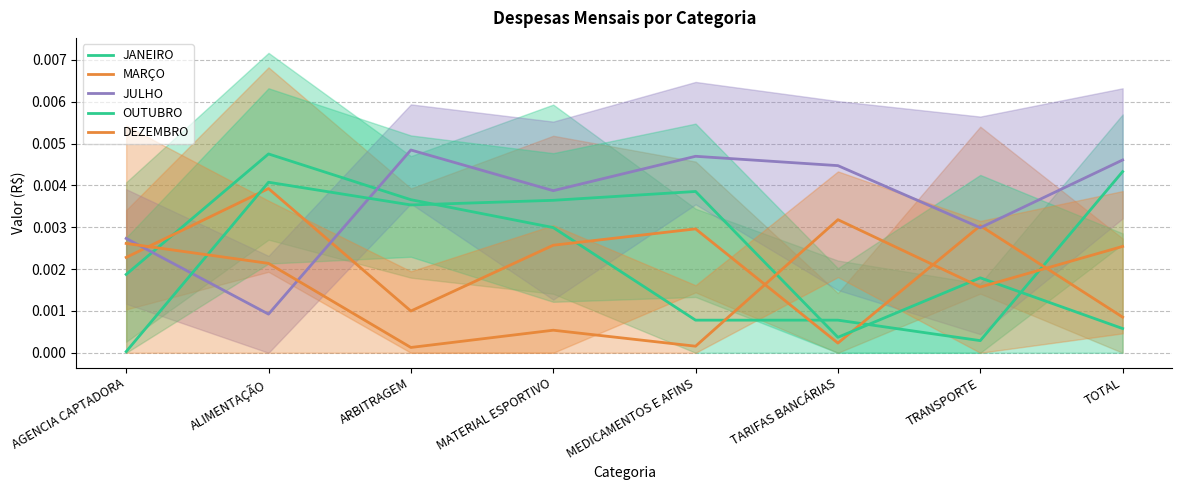

True or false: OUTUBRO has more than 1 points higher than both neighbors.

True